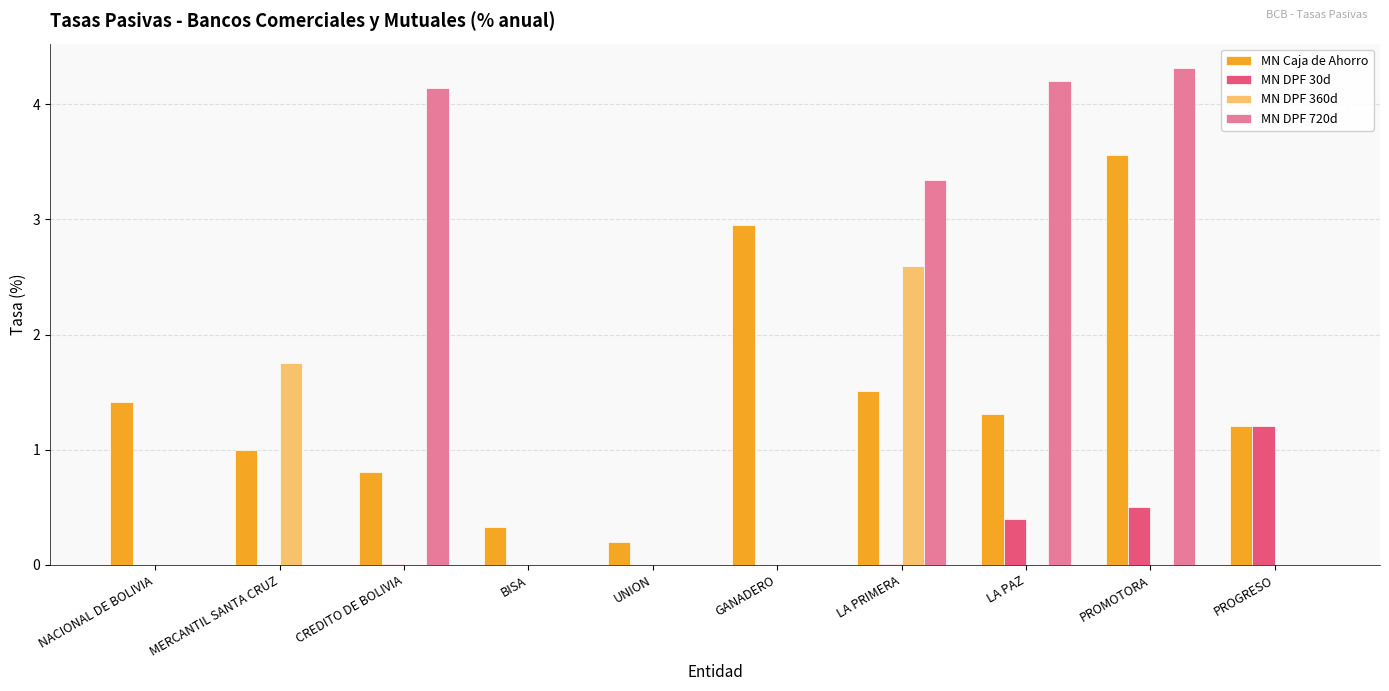

How many distinct data groups are displayed?

4